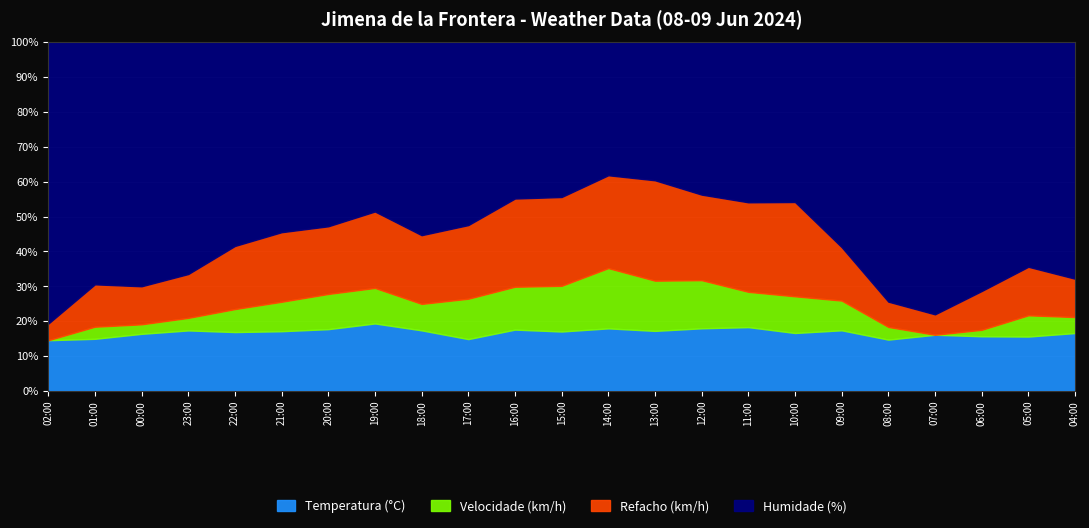

Does the chart display data point markers on the line(s)?

No